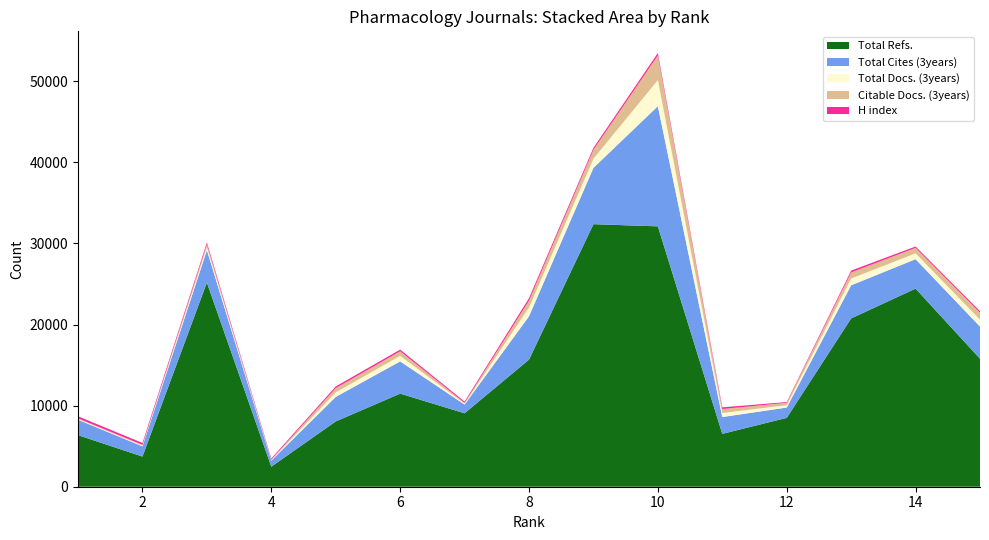

Reading left to right, list all the values displayed in this chart.

Total Docs. (3years): 1=84	2=91	3=357	4=62	5=550	6=683	7=109	8=1083	9=1124	10=3219	11=492	12=292	13=837	14=716	15=857
Total Cites (3years): 1=1902	2=1264	3=3990	4=756	5=3027	6=3975	7=1076	8=5349	9=6944	10=14816	11=2076	12=1274	13=4082	14=3632	15=3965
Total Refs.: 1=6360	2=3720	3=25171	4=2472	5=8050	6=11479	7=9057	8=15671	9=32371	10=32102	11=6518	12=8489	13=20753	14=24427	15=15783
Citable Docs. (3years): 1=83	2=90	3=356	4=62	5=530	6=558	7=108	8=851	9=1101	10=3047	11=492	12=291	13=755	14=674	15=847
H index: 1=254	2=224	3=233	4=132	5=206	6=209	7=150	8=296	9=244	10=289	11=210	12=93	13=220	14=169	15=192